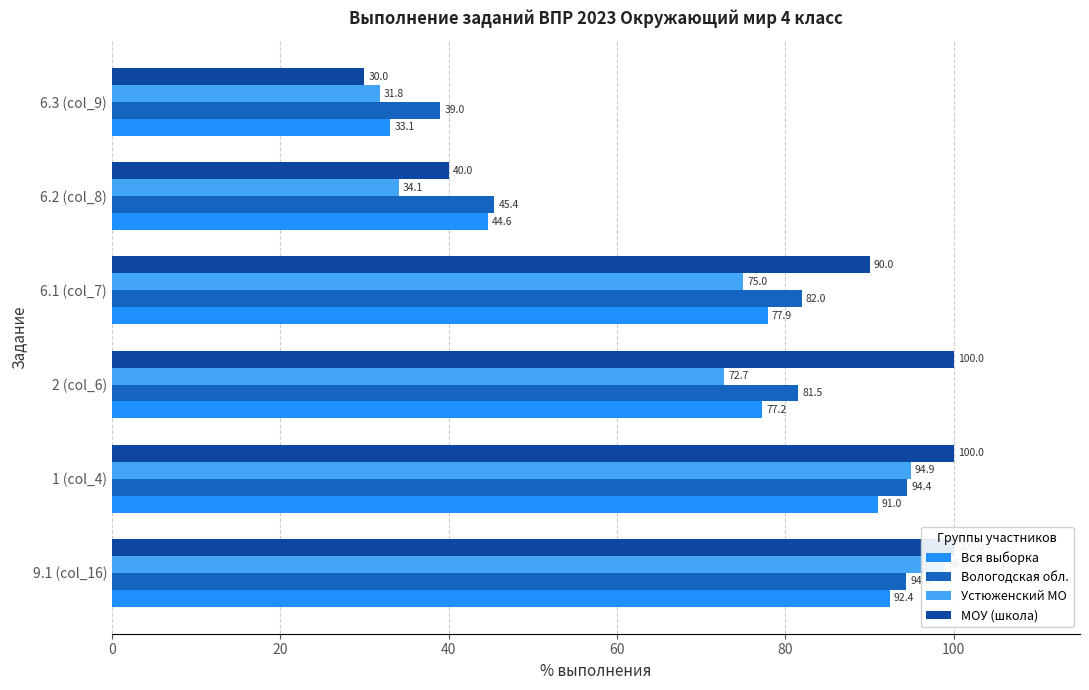

The Устюженский МО series shows 32.2 at 9.1 (col_16). True or false?

False